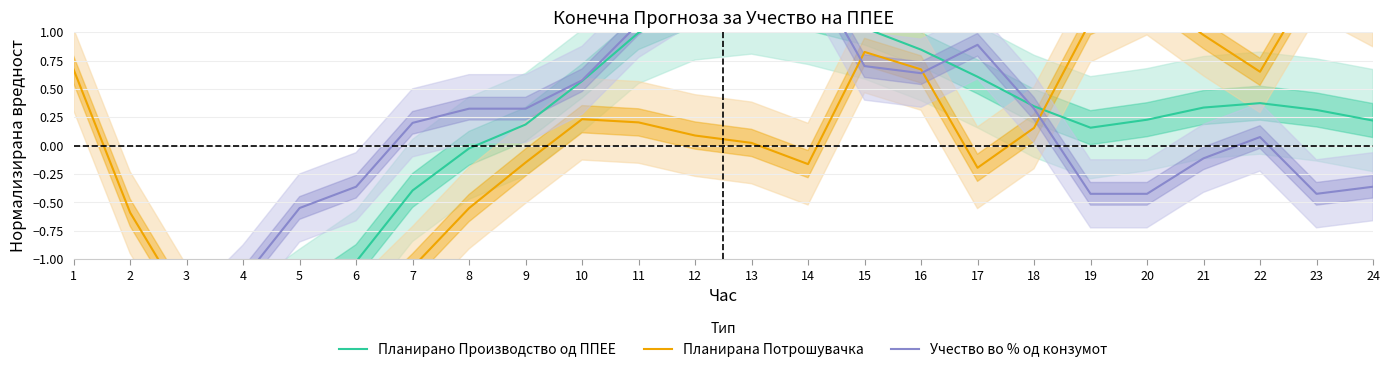

The Планирана Потрошувачка series shows 1.5 at 23. True or false?

True